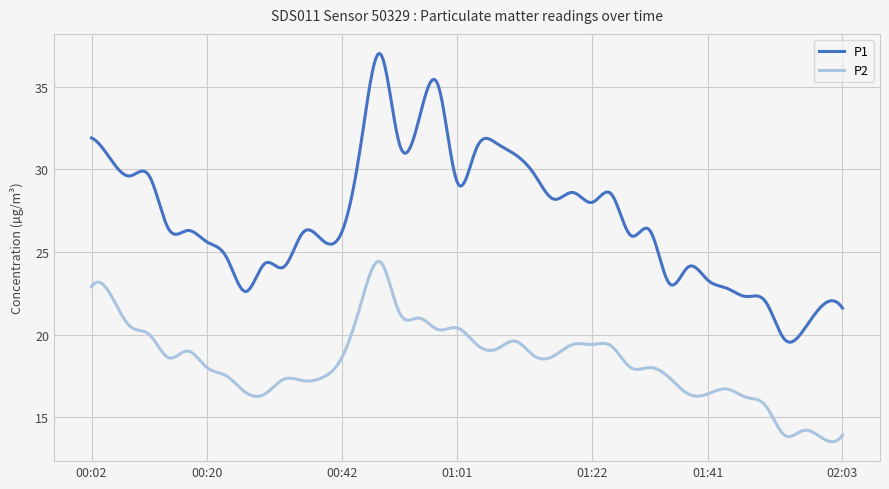

True or false: P2 and P1 intersect in this chart.

False